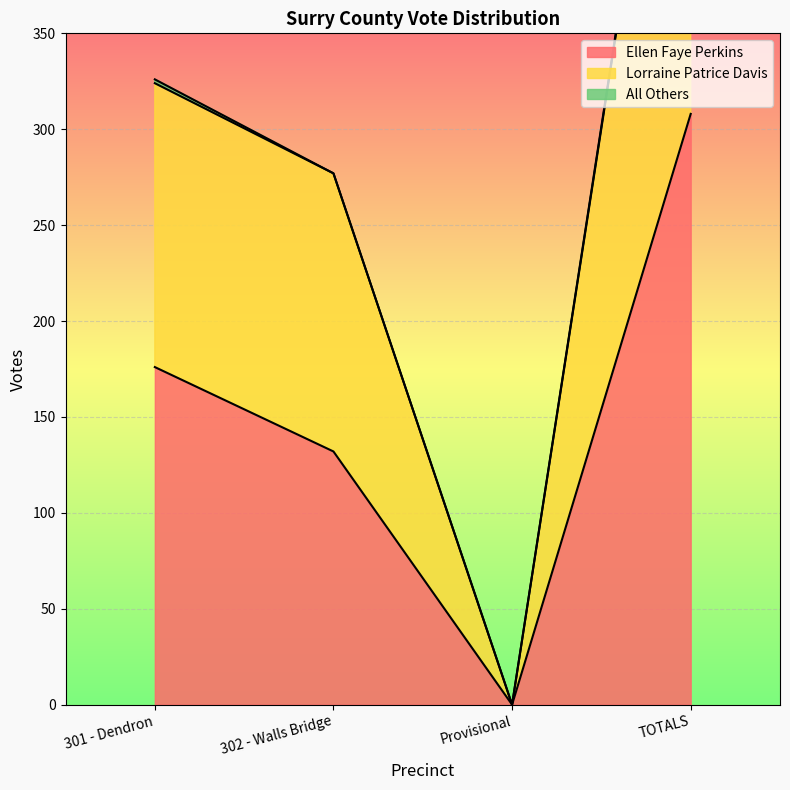

At which category is the sum across all series the highest?

TOTALS